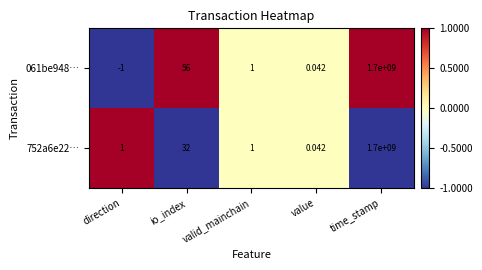

Where is 061be948… nearest to the value 849999999?

io_index